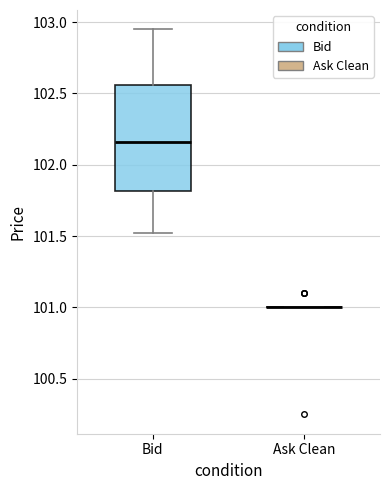

Comparing the boxes themselves (not the whiskers), which one is the tallest?

Bid